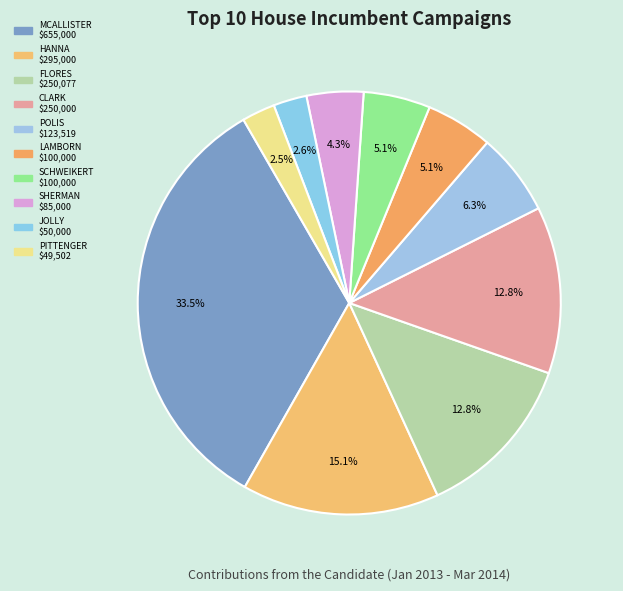

What is the smallest slice in the pie chart?

PITTENGER